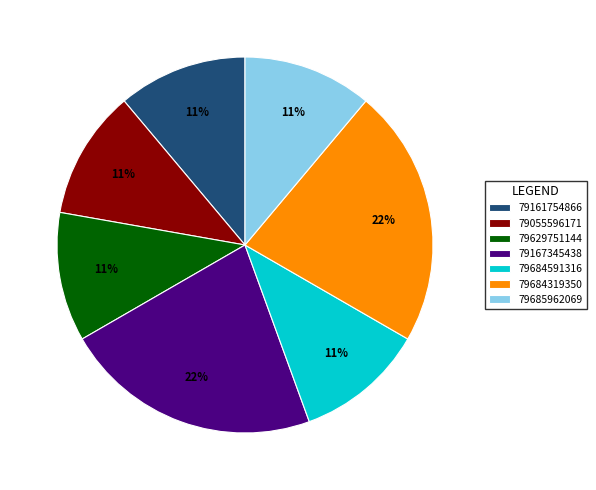

Do 79684591316 and 79685962069 together represent more than half of the pie?

No